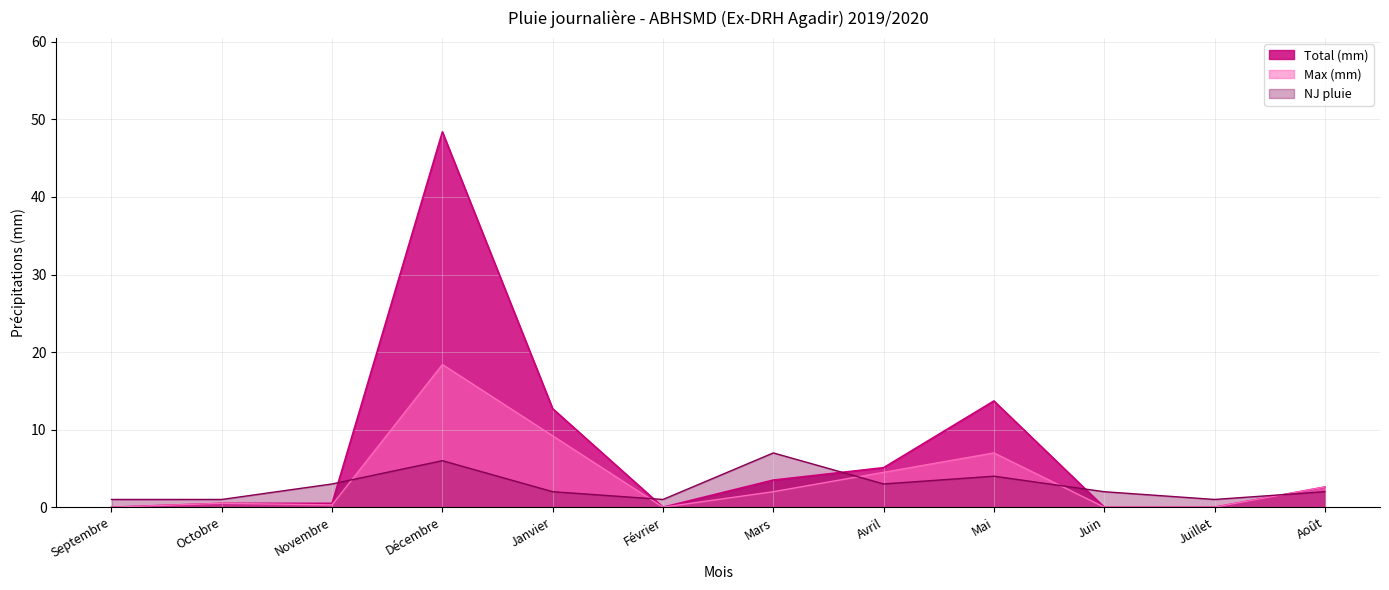

True or false: NJ pluie has more than 1 interior local peaks.

True